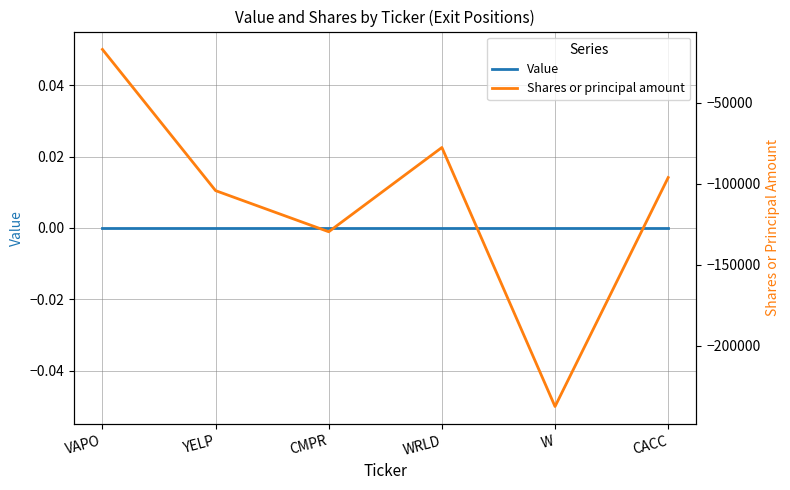

Where is Value nearest to the value 0?

VAPO